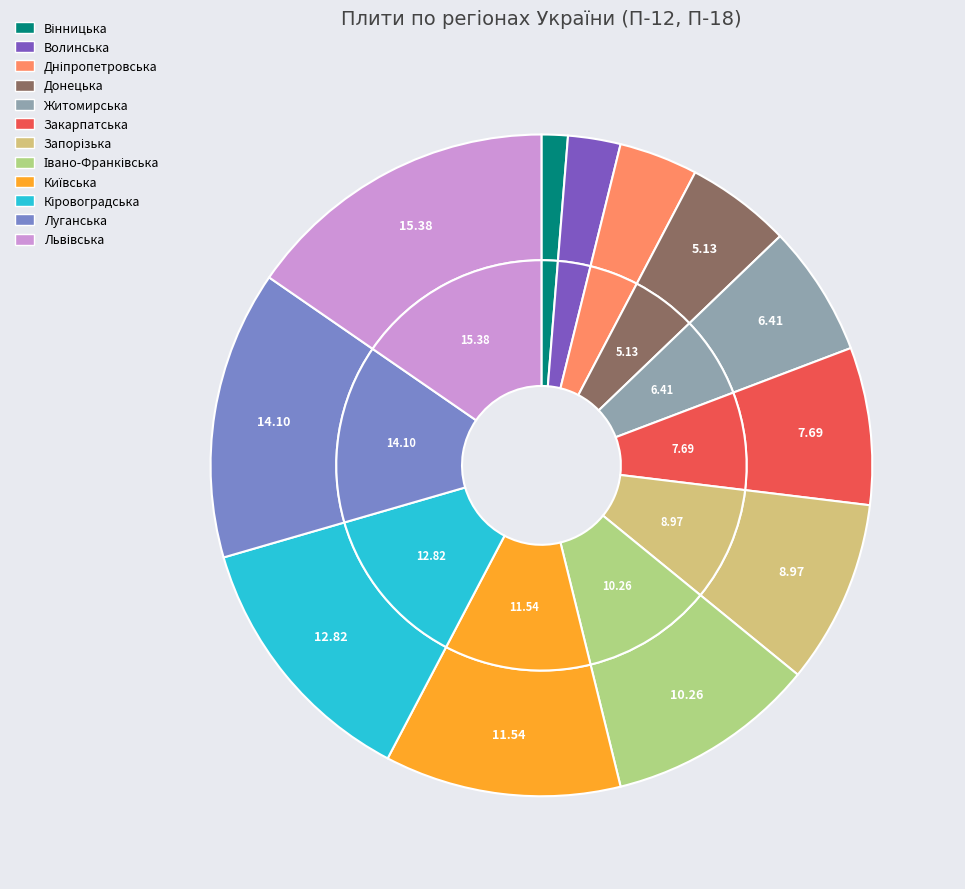

Which category has the biggest portion of the pie?

Львівська